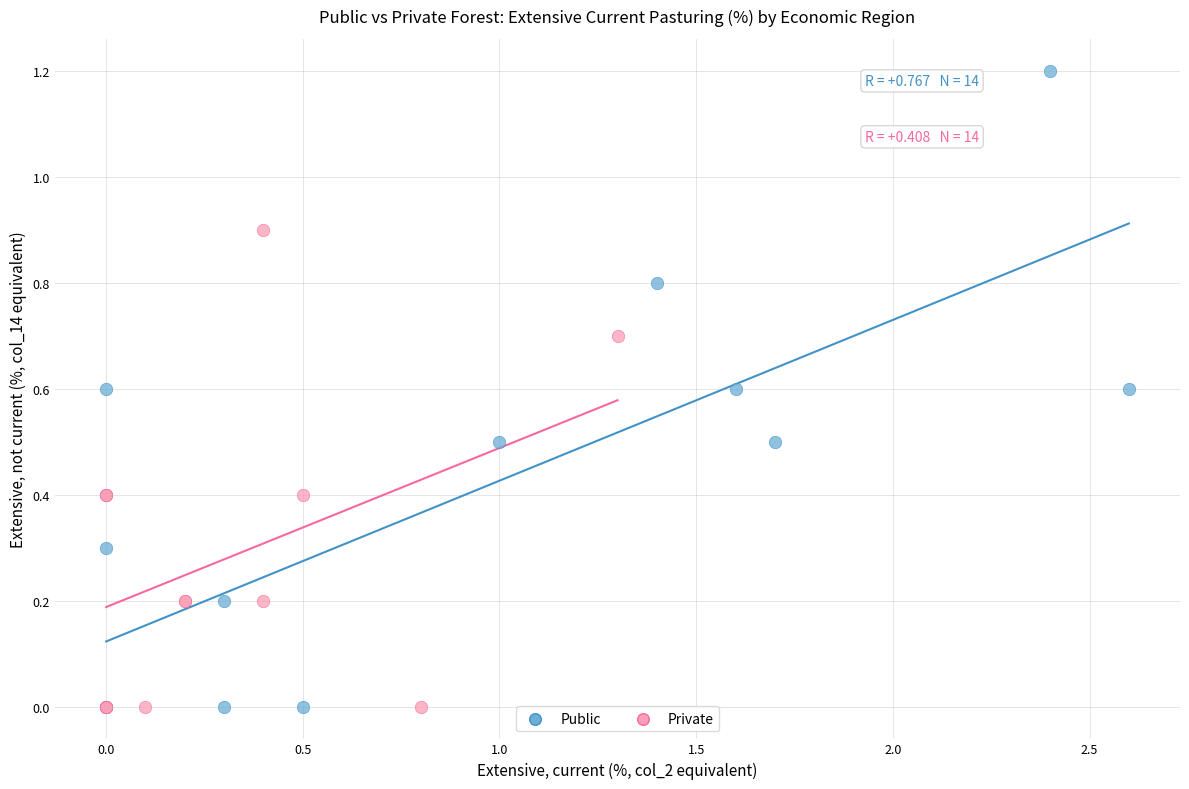

Which series contains the highest Y value?

Public